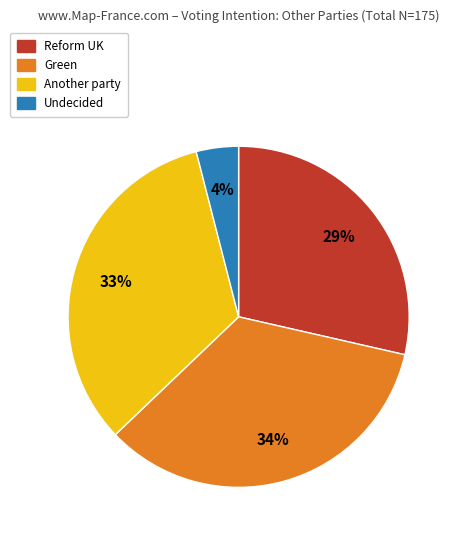

How many segments does this pie chart have?

4